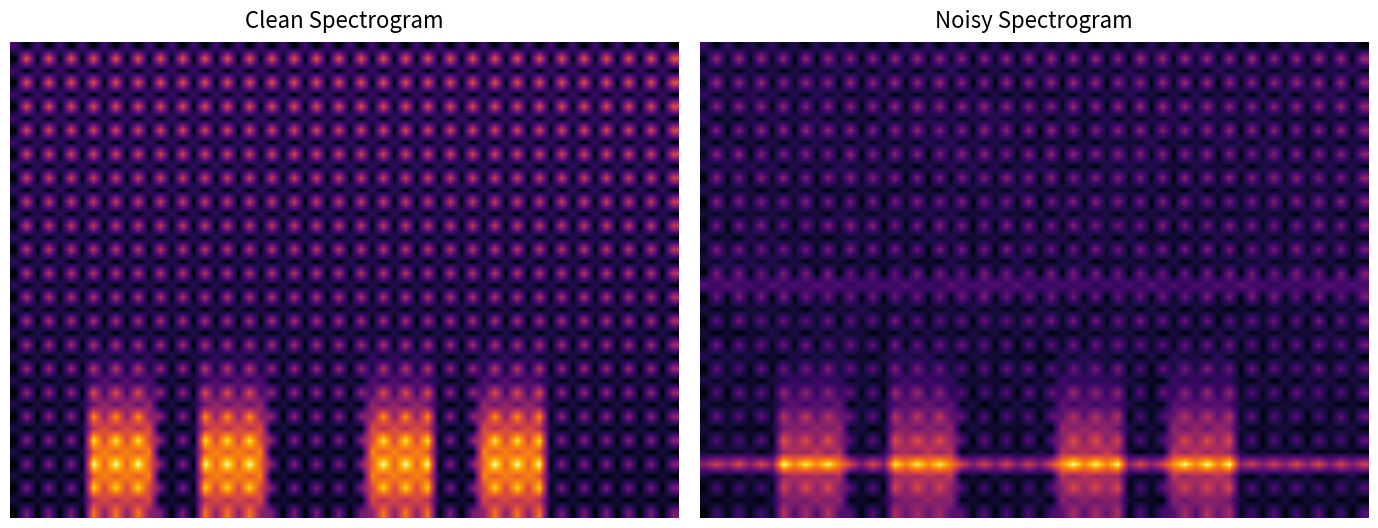

The value of d08d8a0a83a569dbec60544800653989b60a7d9 at io_index is 2. True or false?

False